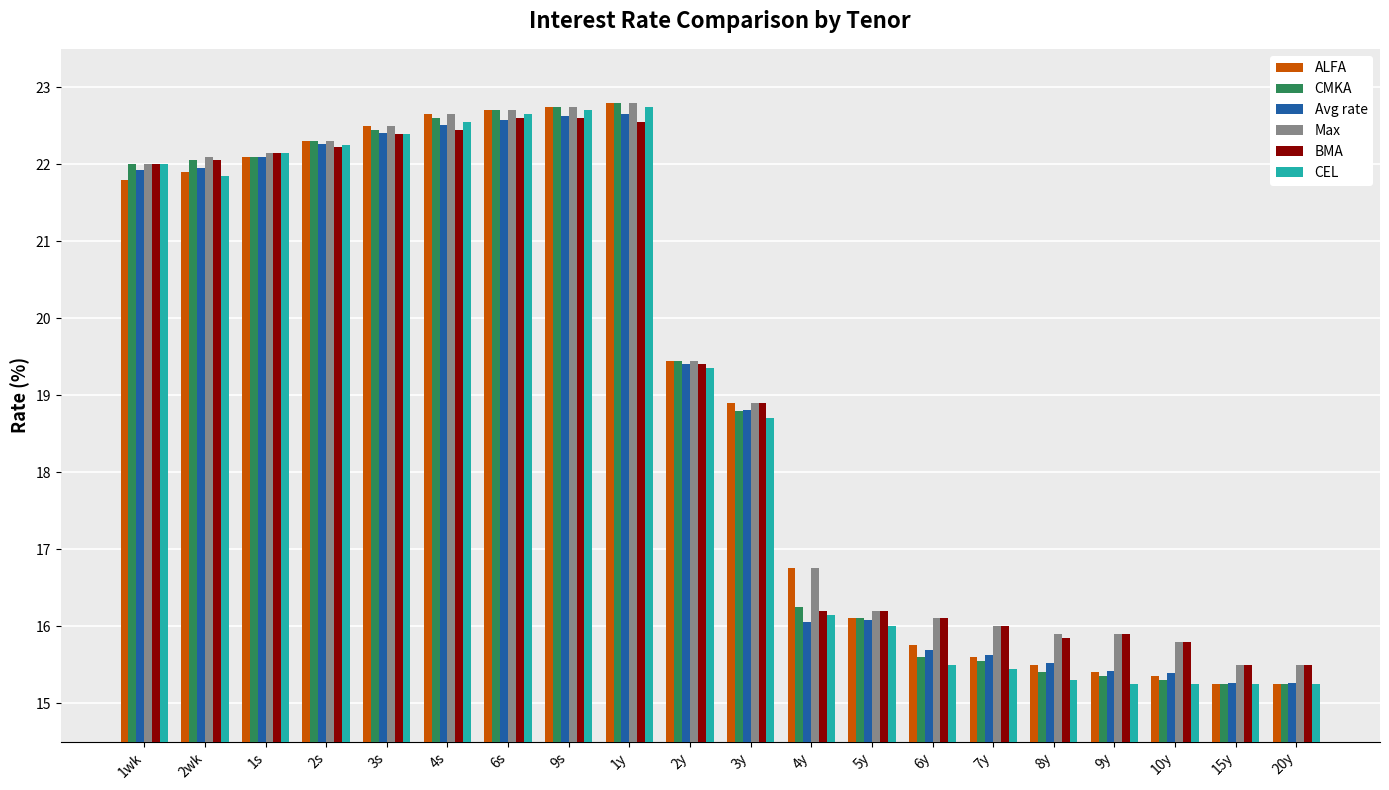

What is the greatest value displayed?

22.8